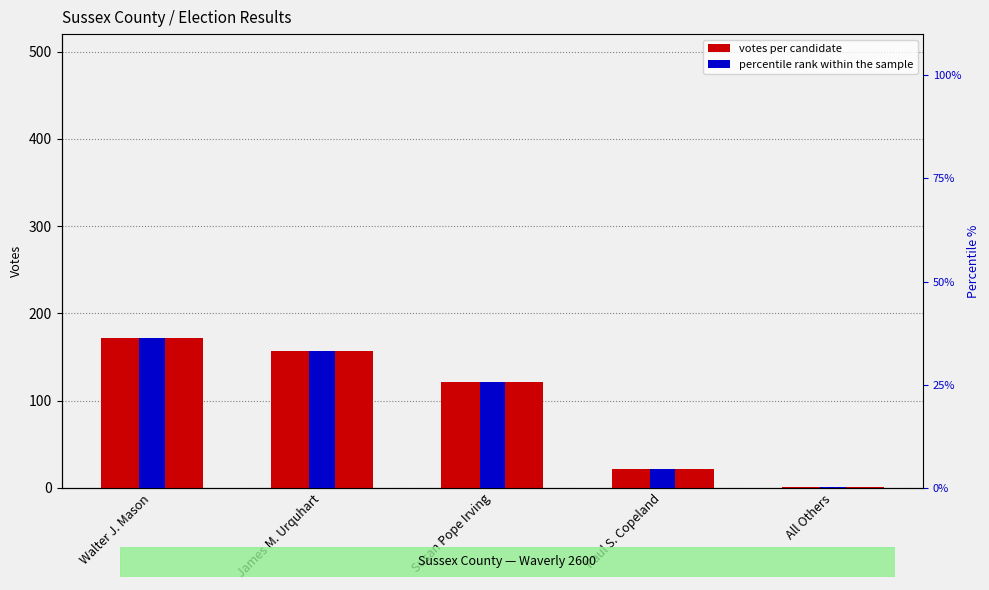

Rank the categories by votes per candidate value from highest to lowest.

Walter J. Mason, James M. Urquhart, Susan Pope Irving, Paul S. Copeland, All Others